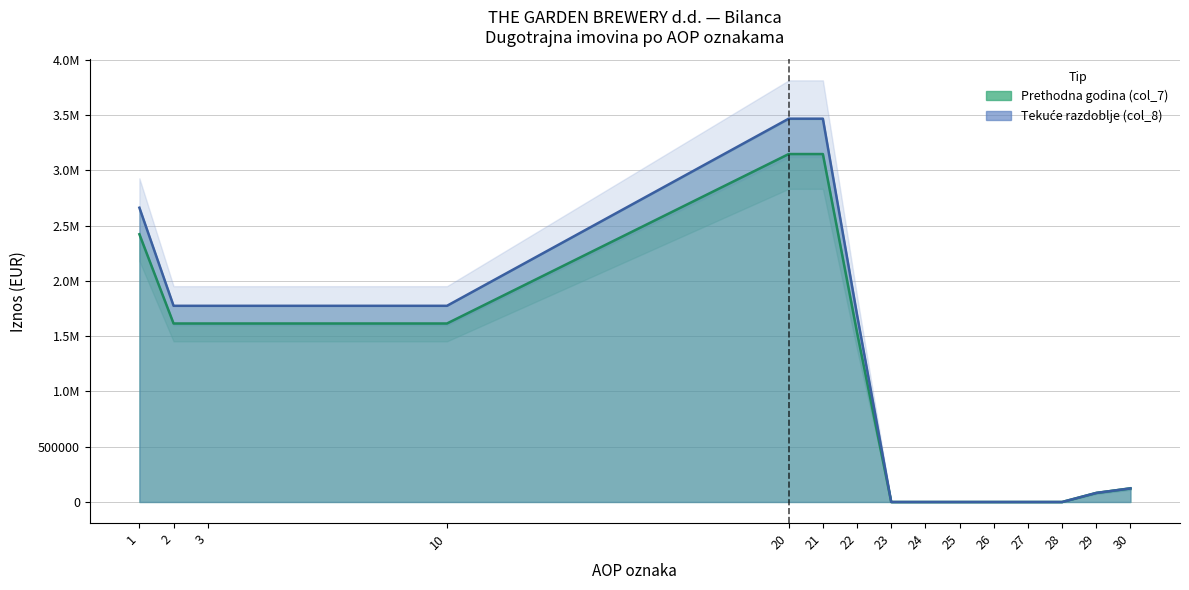

True or false: Tekuće razdoblje (col_8) and Prethodna godina (col_7) intersect in this chart.

False